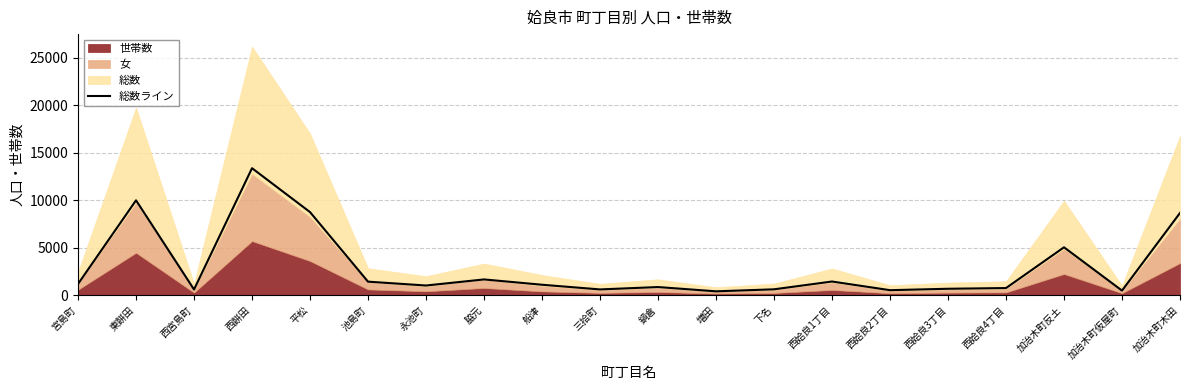

What is the value of the 6th point from the left?

1446